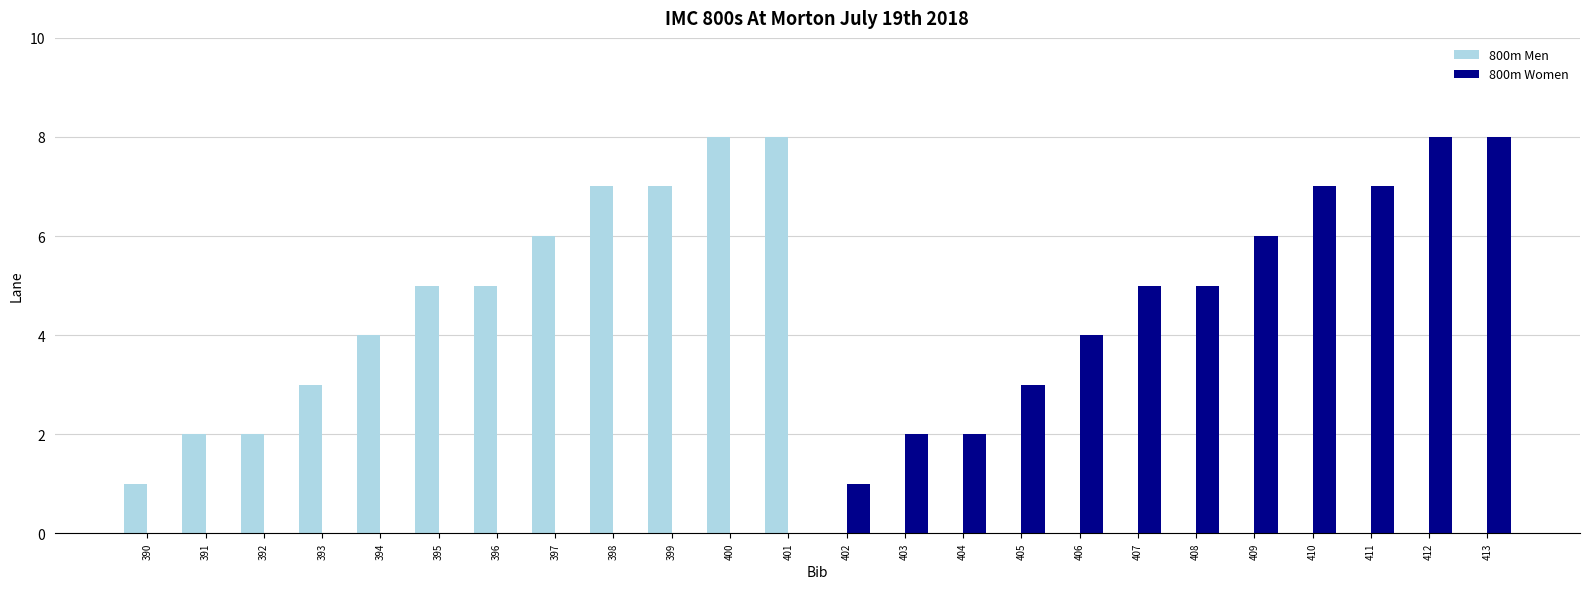

How many data points does each series have?

24